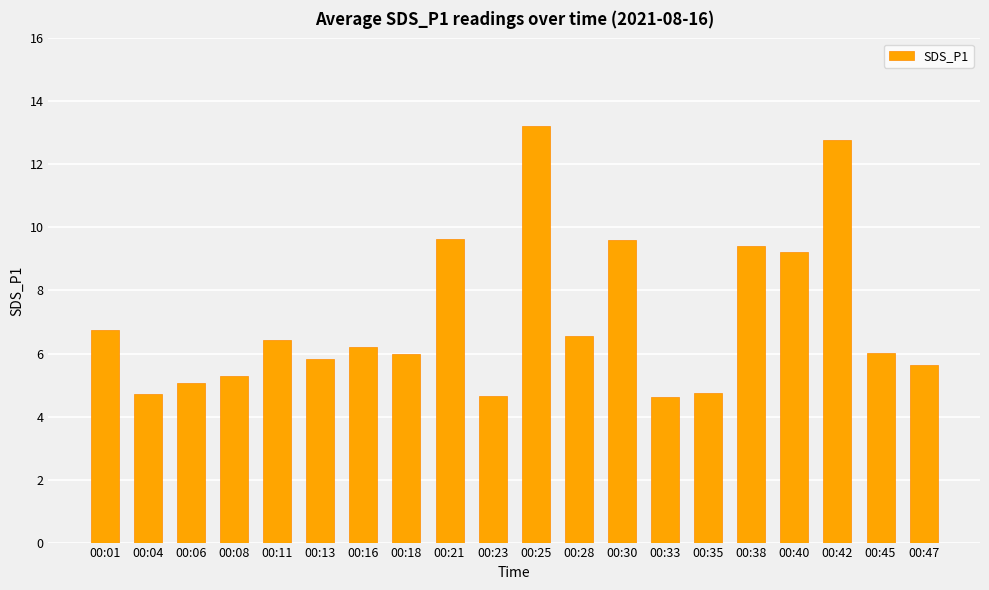

What is the smallest value displayed?

4.6